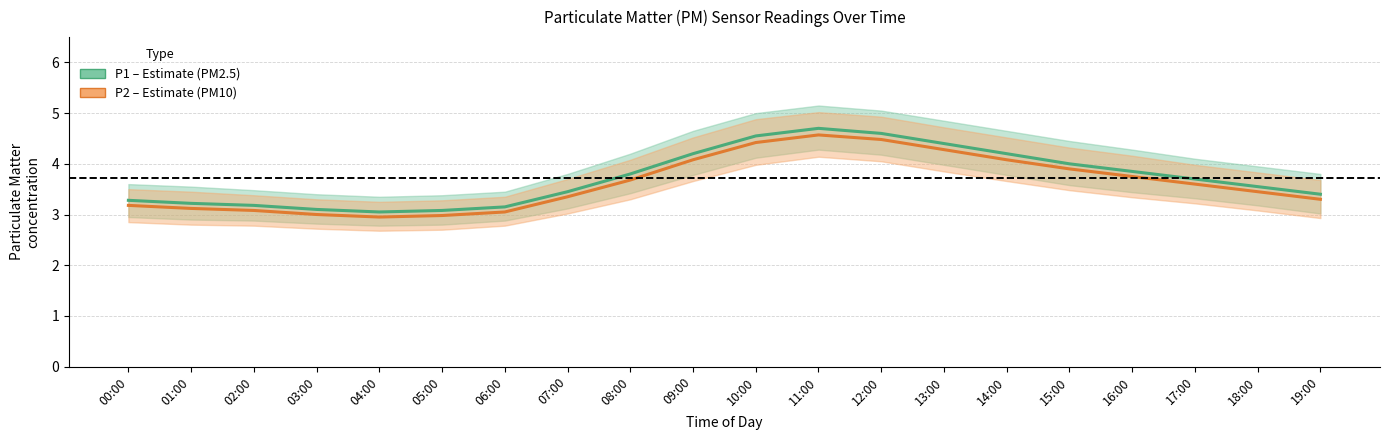

What is the total value across all series at 15:00?

7.9